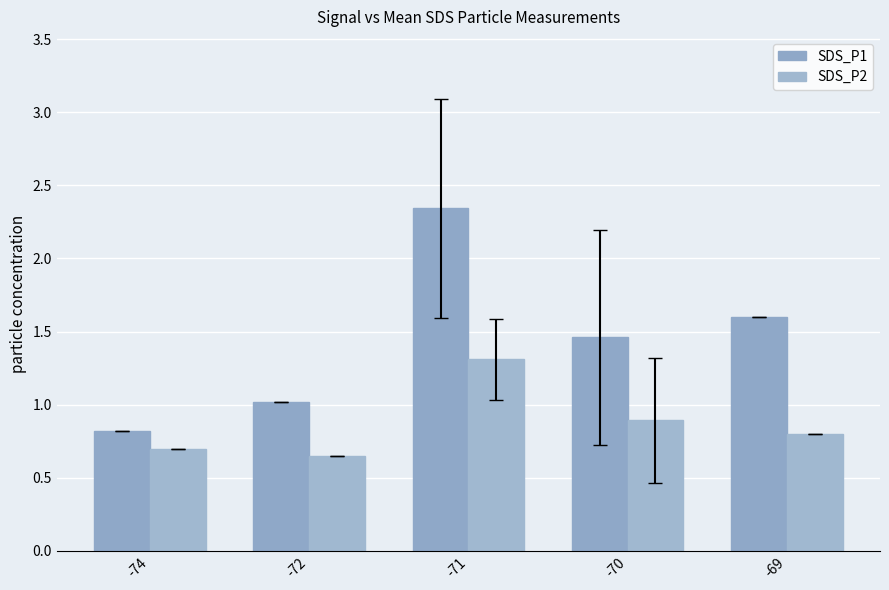

What is the average value of the SDS_P2 series?

0.9